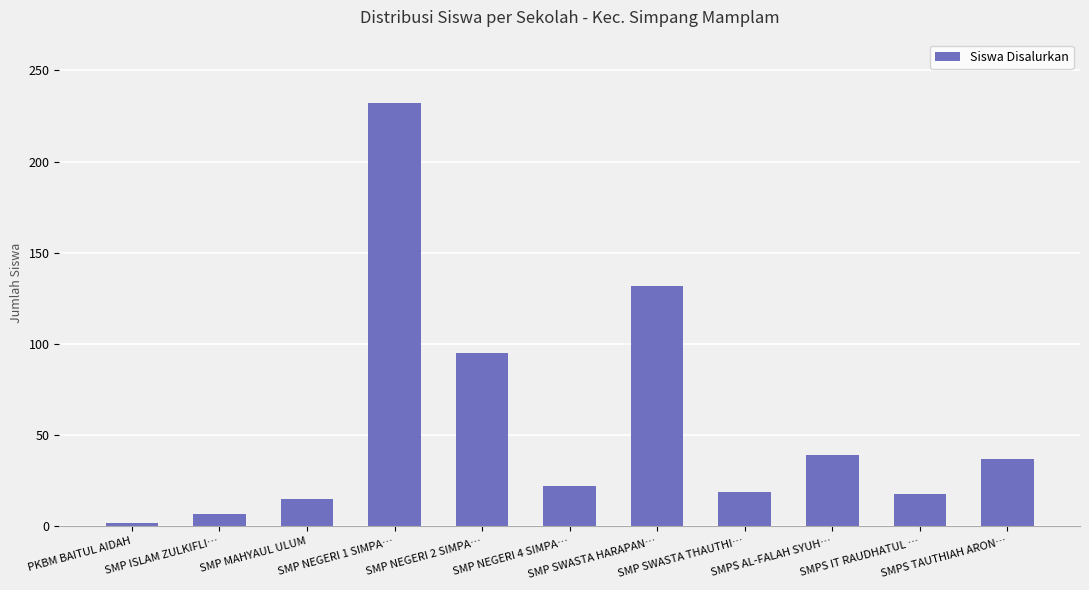

What is the value of the 4th bar from the left?

232